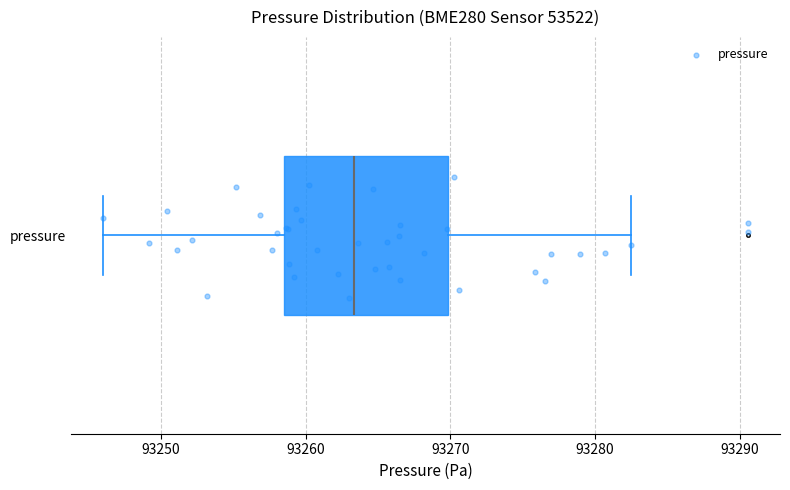

Where is the right edge of the box for pressure on the x-axis? The values are not printed on the chart, so give them approximately, as read against the axis.

93270